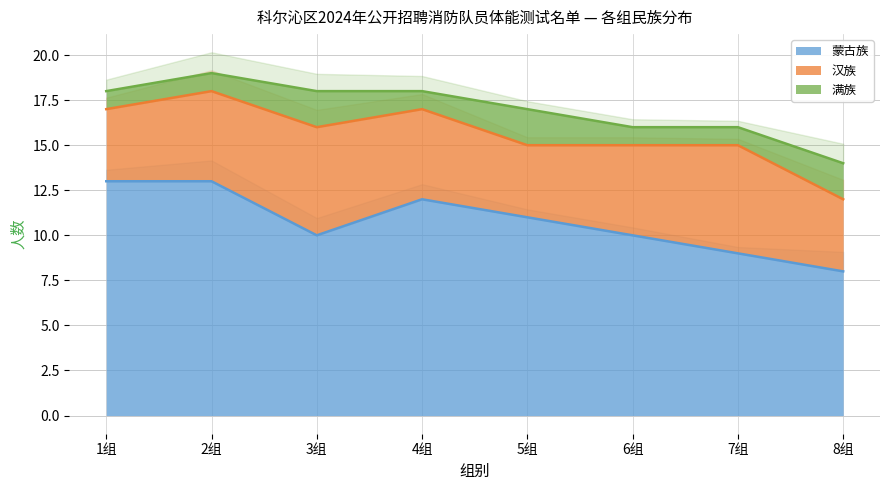

The value of 蒙古族 at 3组 is 10. True or false?

True